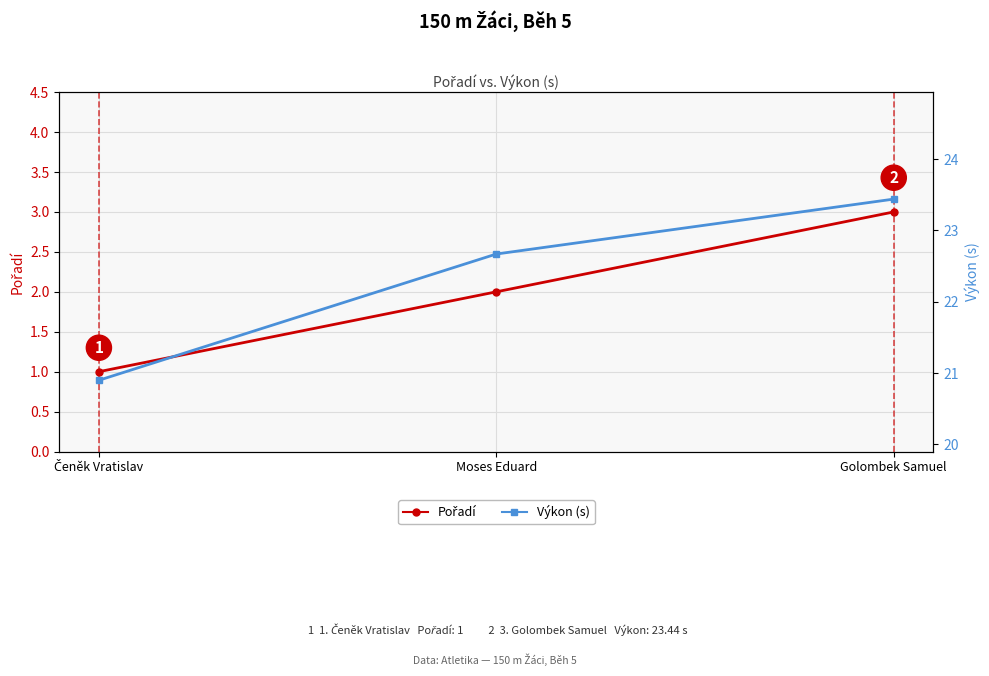

Rank the categories by Výkon (s) value from lowest to highest.

Čeněk Vratislav, Moses Eduard, Golombek Samuel